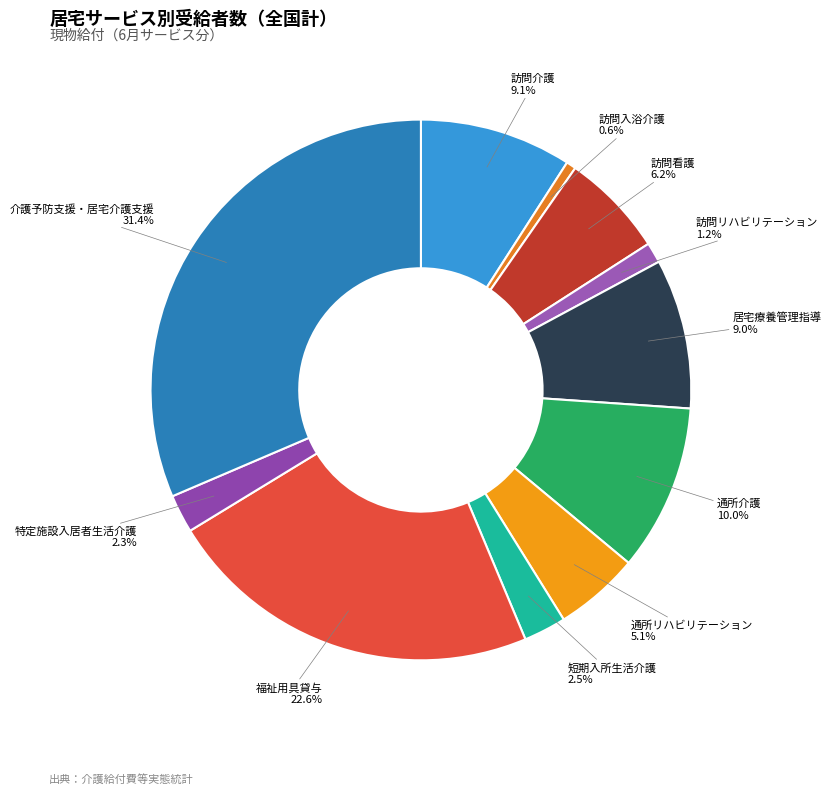

Rank the categories by value from lowest to highest.

訪問入浴介護, 訪問リハビリテーション, 特定施設入居者生活介護, 短期入所生活介護, 通所リハビリテーション, 訪問看護, 居宅療養管理指導, 訪問介護, 通所介護, 福祉用具貸与, 介護予防支援・居宅介護支援